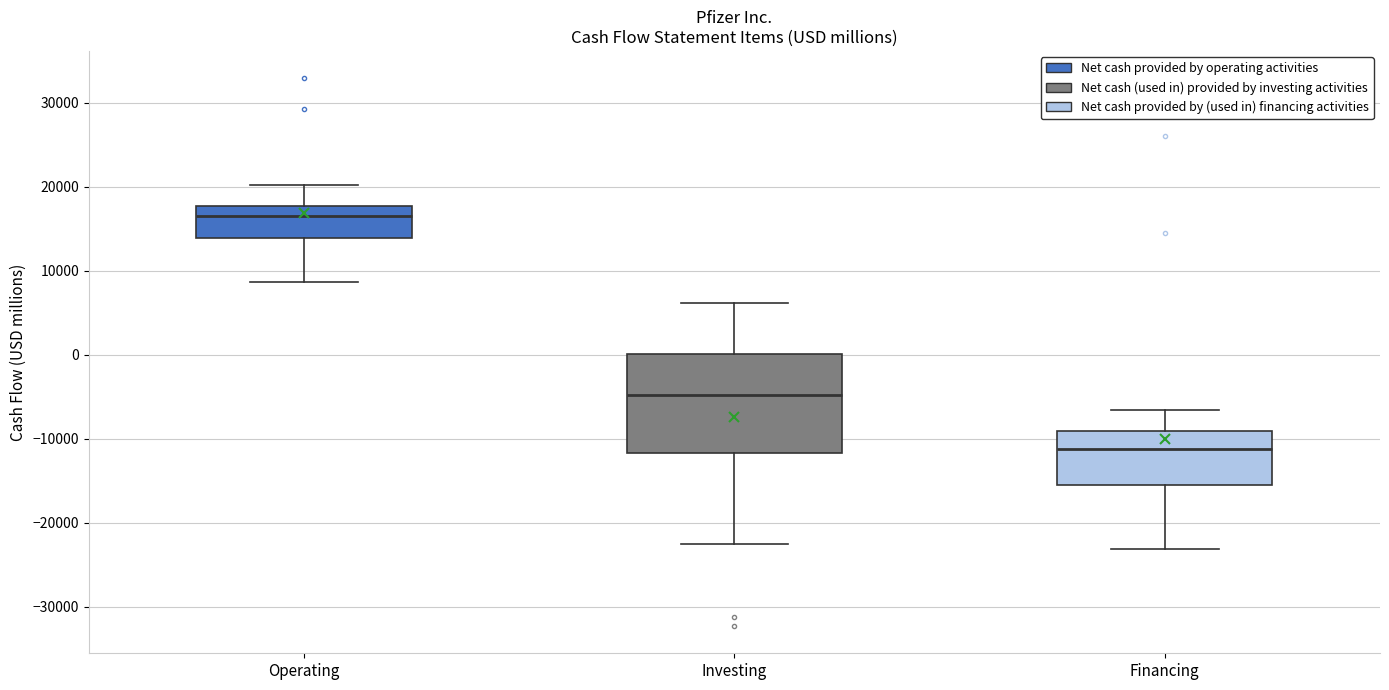

Which box is the tallest, from its lower edge to its upper edge?

Investing